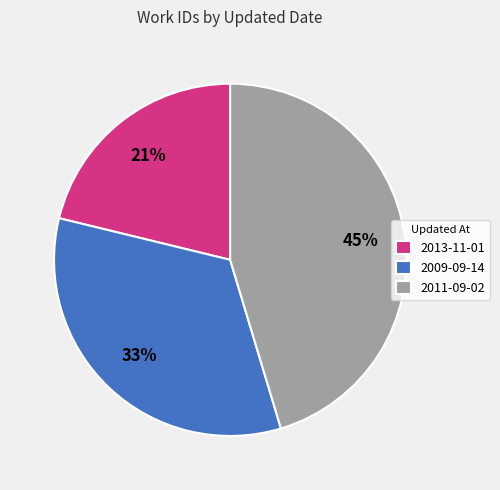

Is the sum of 2013-11-01 and 2009-09-14 greater than half?

Yes